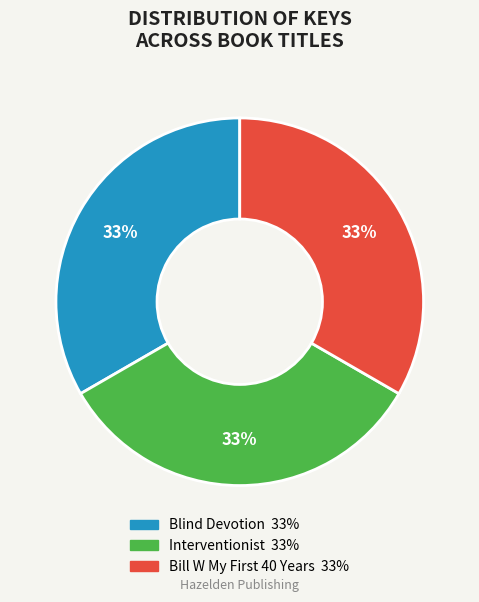

How many slices are in this pie chart?

3